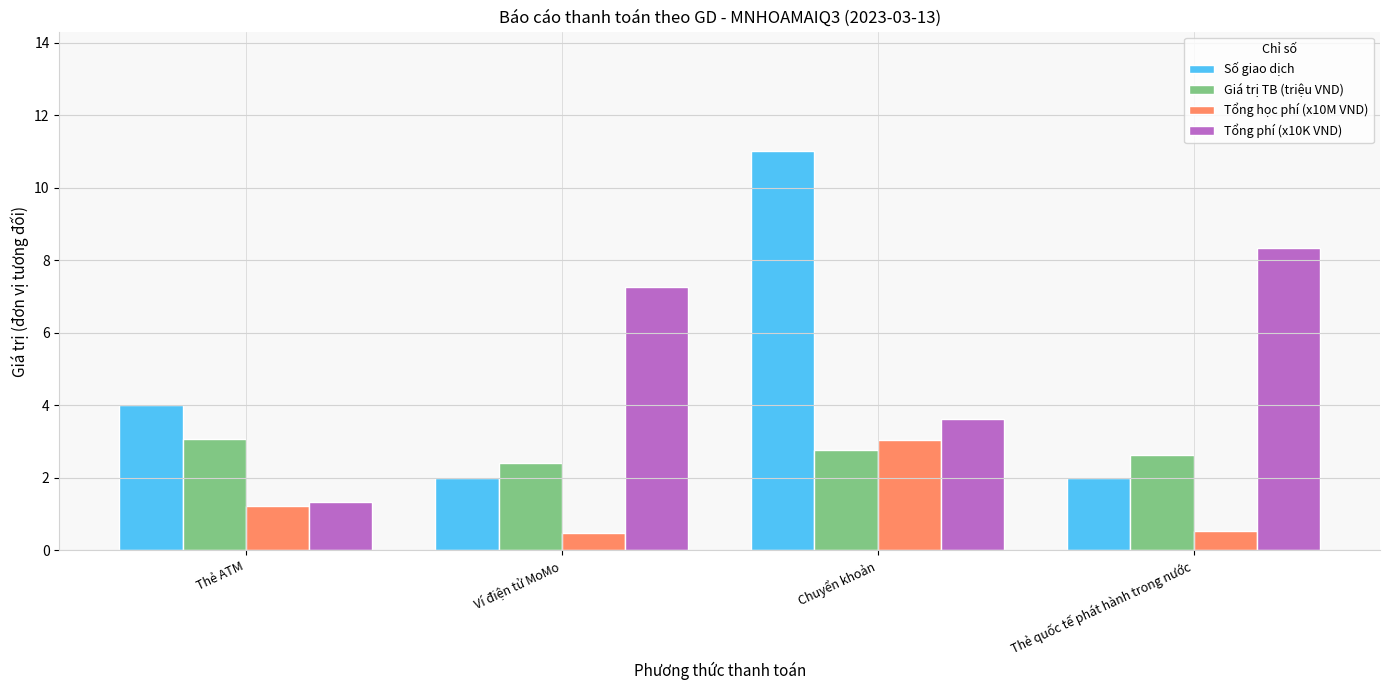

The value of Giá trị TB (triệu VND) at Chuyển khoản is 4.0. True or false?

False